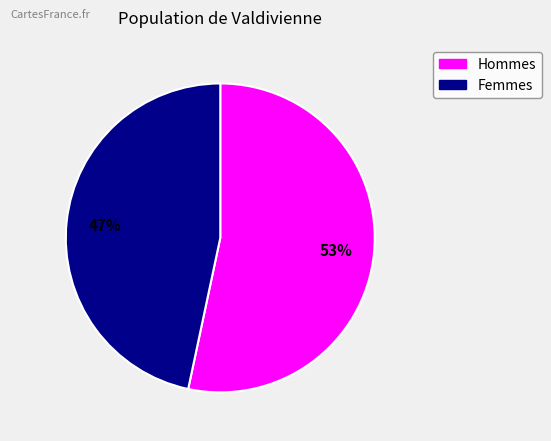

To the nearest percent, what is the average slice percentage?

50%